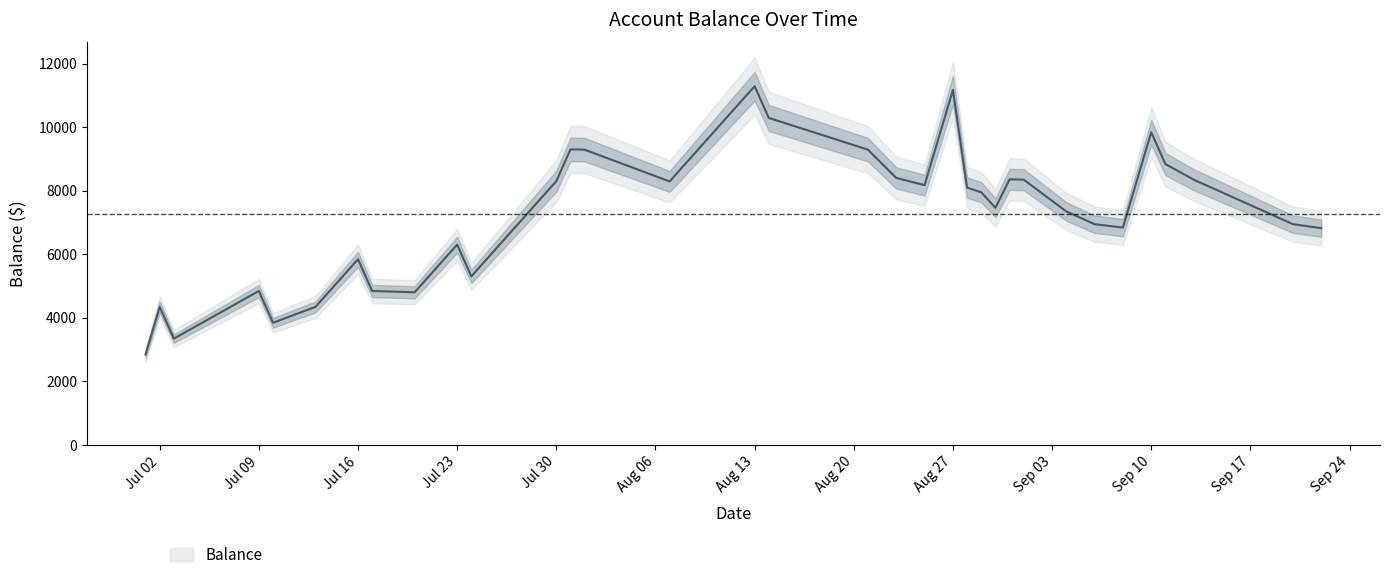

List the labels in order of value, largest first.

2012-08-13, 2012-08-27, 2012-08-14, 2012-09-10, 2012-07-31, 2012-08-01, 2012-08-21, 2012-09-11, 2012-08-23, 2012-08-31, 2012-09-01, 2012-09-13, 2012-07-30, 2012-08-07, 2012-08-25, 2012-08-28, 2012-08-29, 2012-08-30, 2012-09-04, 2012-09-18, 2012-09-06, 2012-09-20, 2012-09-08, 2012-09-22, 2012-07-23, 2012-07-16, 2012-07-24, 2012-07-09, 2012-07-17, 2012-07-20, 2012-07-02, 2012-07-13, 2012-07-10, 2012-07-03, 2012-07-01